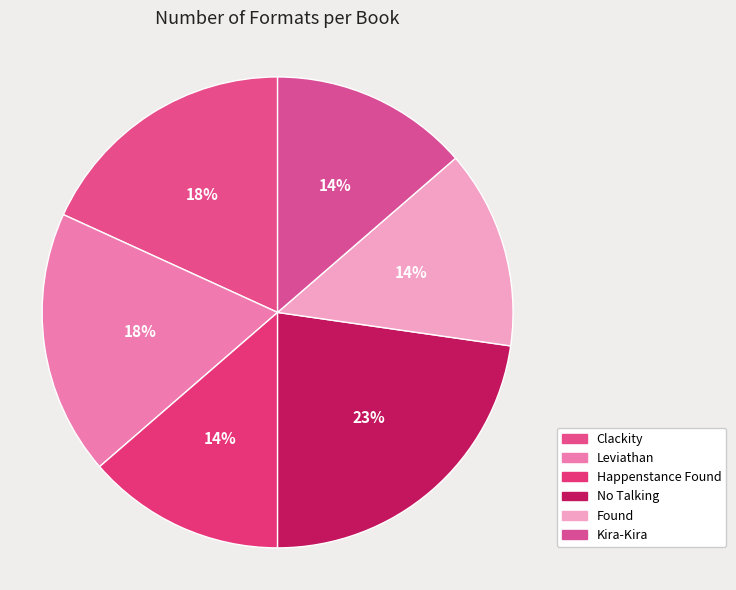

How many segments does this pie chart have?

6